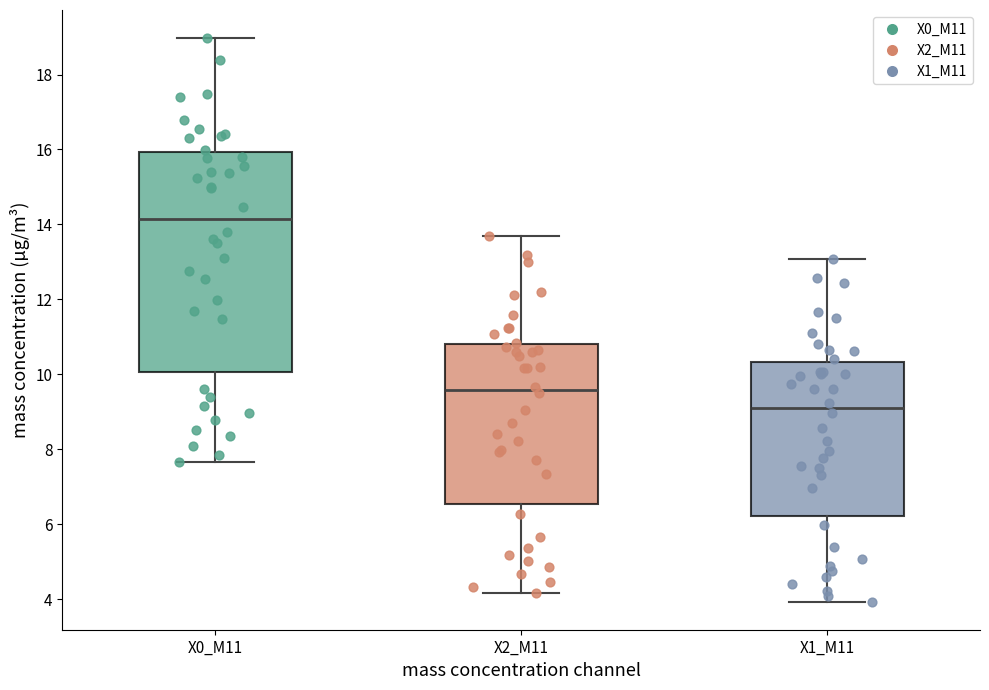

Comparing the boxes themselves (not the whiskers), which one is the tallest?

X0_M11